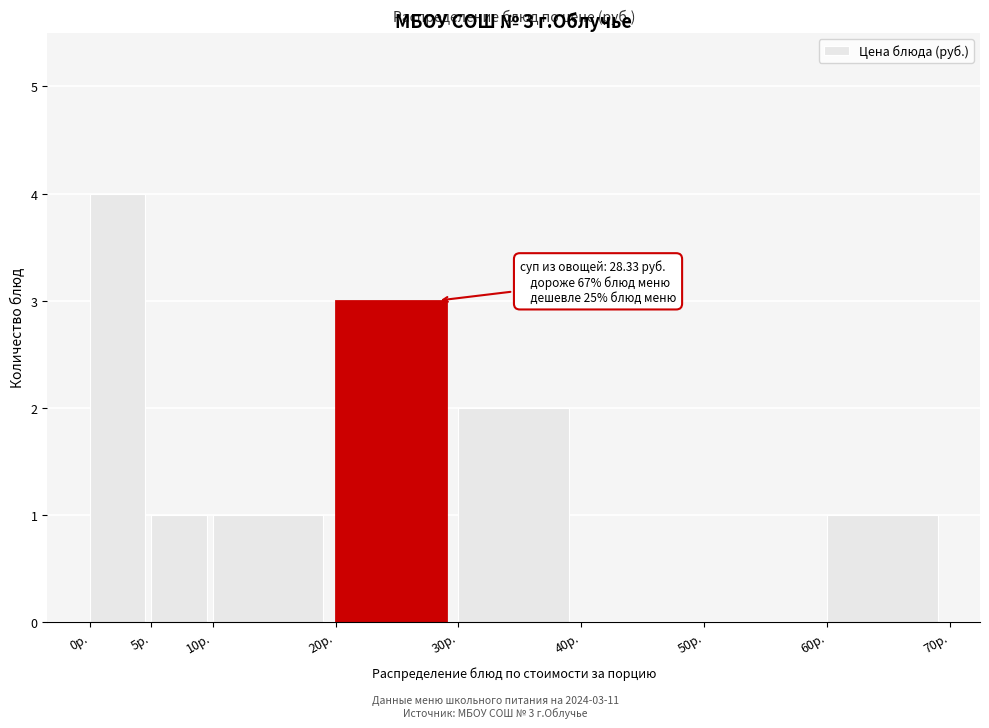

Which range on the x-axis has the tallest bar?

0 to 5